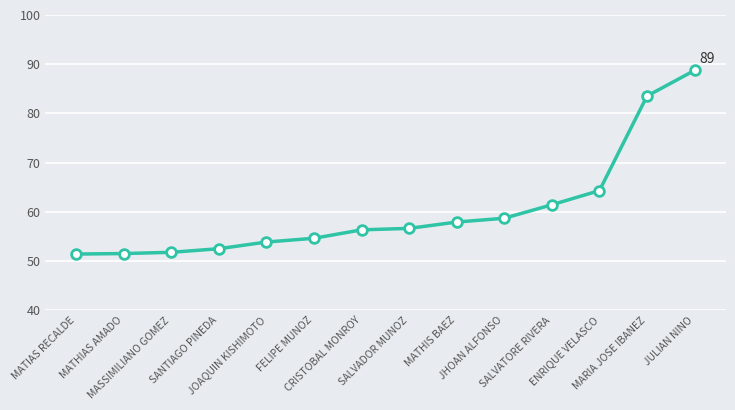

What is the value of the 6th point from the left?

54.6